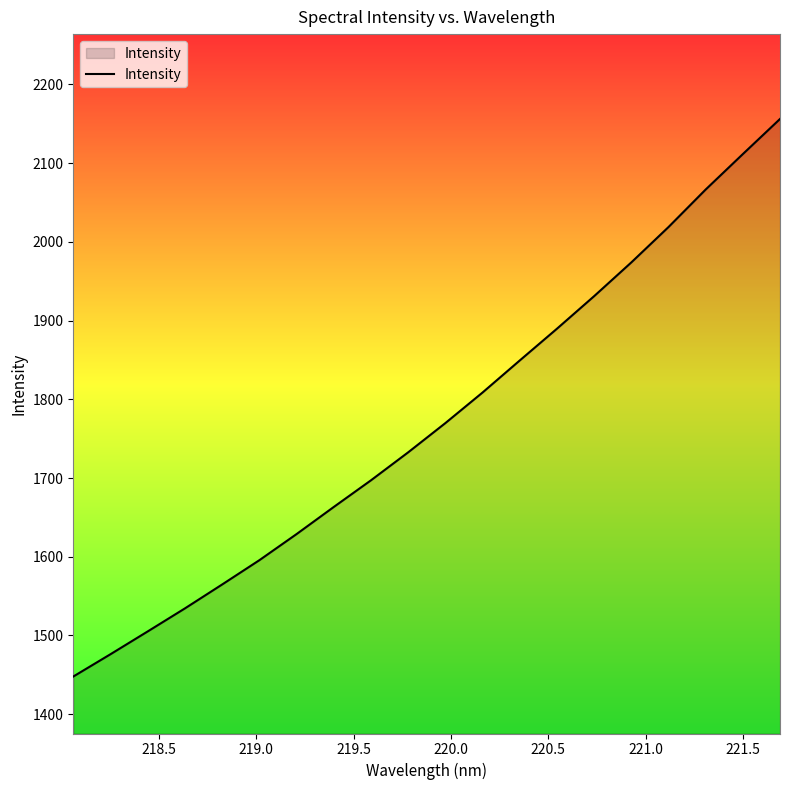

What is the smallest value displayed?

1447.8